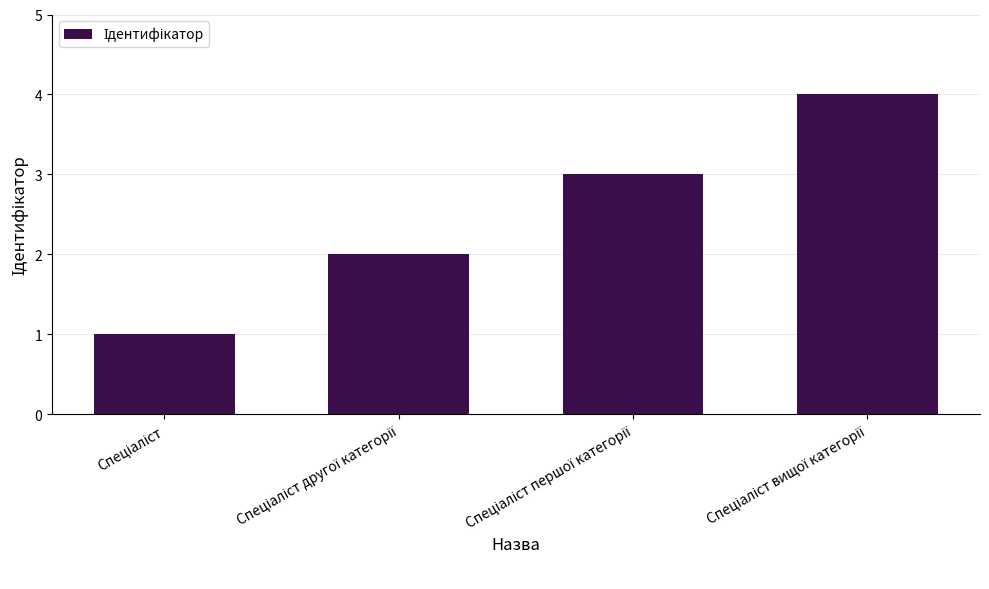

Count the values in the range 2 to 4.

3